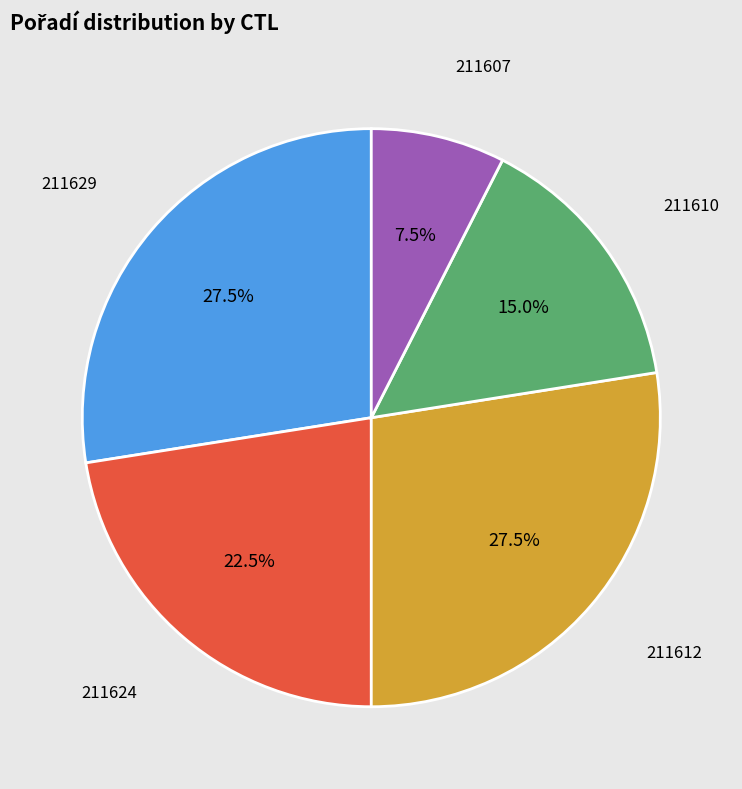

Is there any slice that represents more than half of the pie?

No